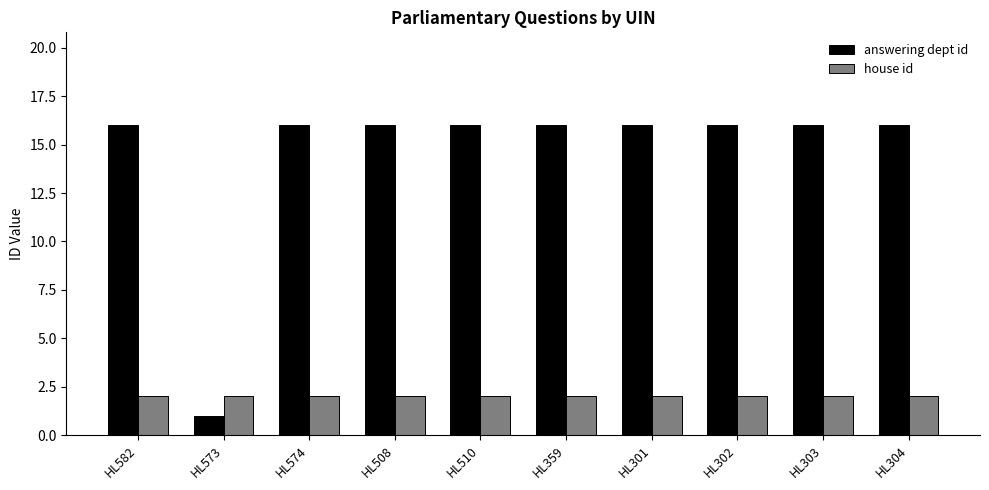

Reading left to right, transcribe all the data shown in this chart.

answering dept id: HL582=16	HL573=1	HL574=16	HL508=16	HL510=16	HL359=16	HL301=16	HL302=16	HL303=16	HL304=16
house id: HL582=2	HL573=2	HL574=2	HL508=2	HL510=2	HL359=2	HL301=2	HL302=2	HL303=2	HL304=2